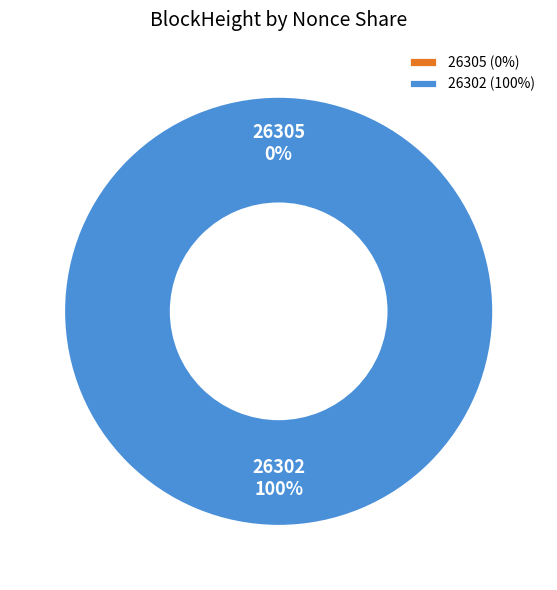

True or false: 26302 accounts for 94% of the total.

False